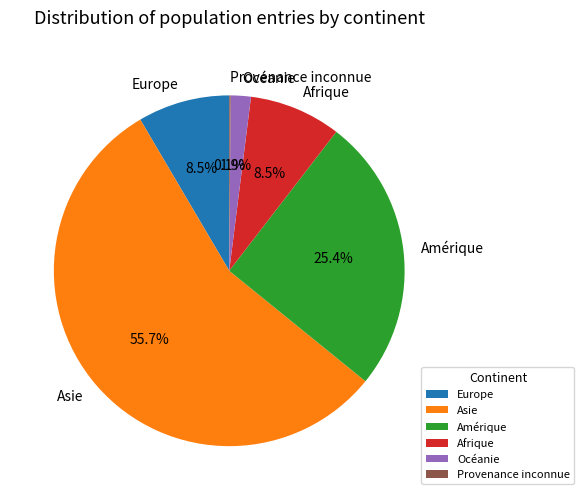

Between Asie and Europe, which is larger?

Asie